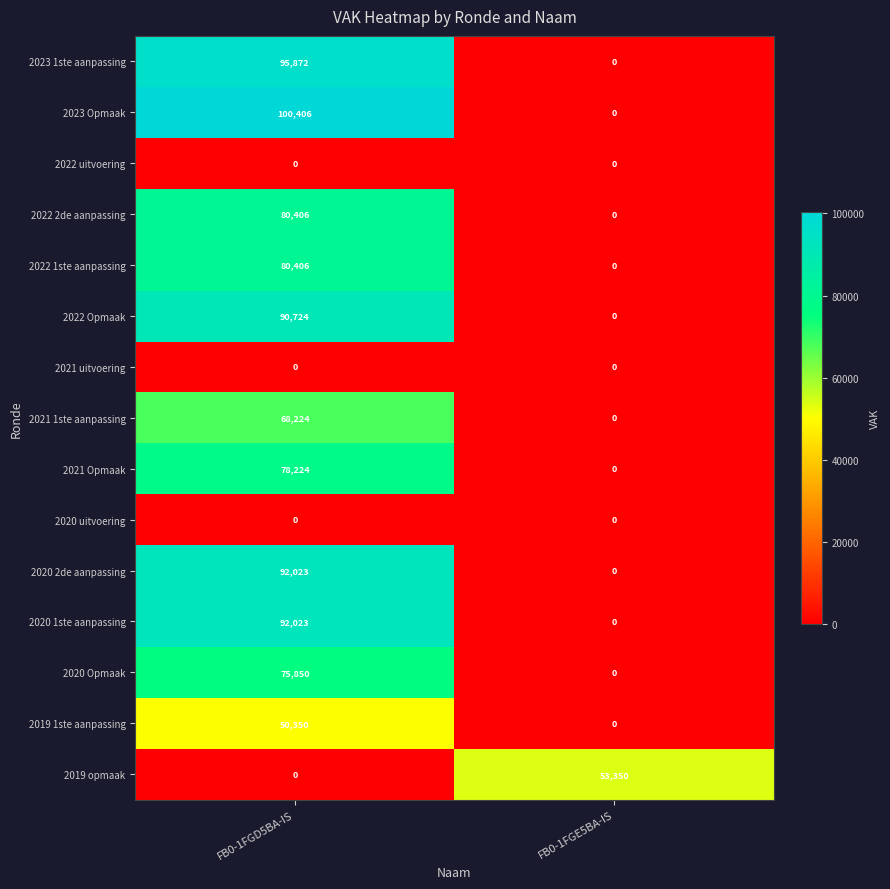

Reading right to left, what are all the values shown in this chart?

2023 1ste aanpassing: 0	95872
2023 Opmaak: 0	100406
2022 uitvoering: 0	0
2022 2de aanpassing: 0	80406
2022 1ste aanpassing: 0	80406
2022 Opmaak: 0	90724
2021 uitvoering: 0	0
2021 1ste aanpassing: 0	68224
2021 Opmaak: 0	78224
2020 uitvoering: 0	0
2020 2de aanpassing: 0	92023
2020 1ste aanpassing: 0	92023
2020 Opmaak: 0	75850
2019 1ste aanpassing: 0	50350
2019 opmaak: 53350	0